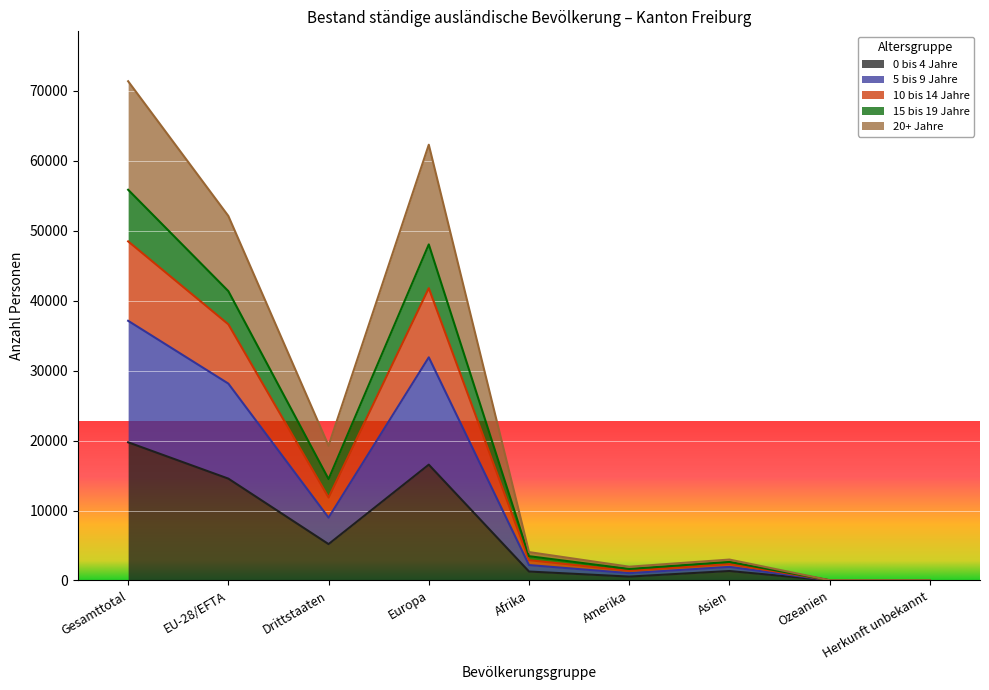

At which category does 0 bis 4 Jahre reach its first local peak?

Europa